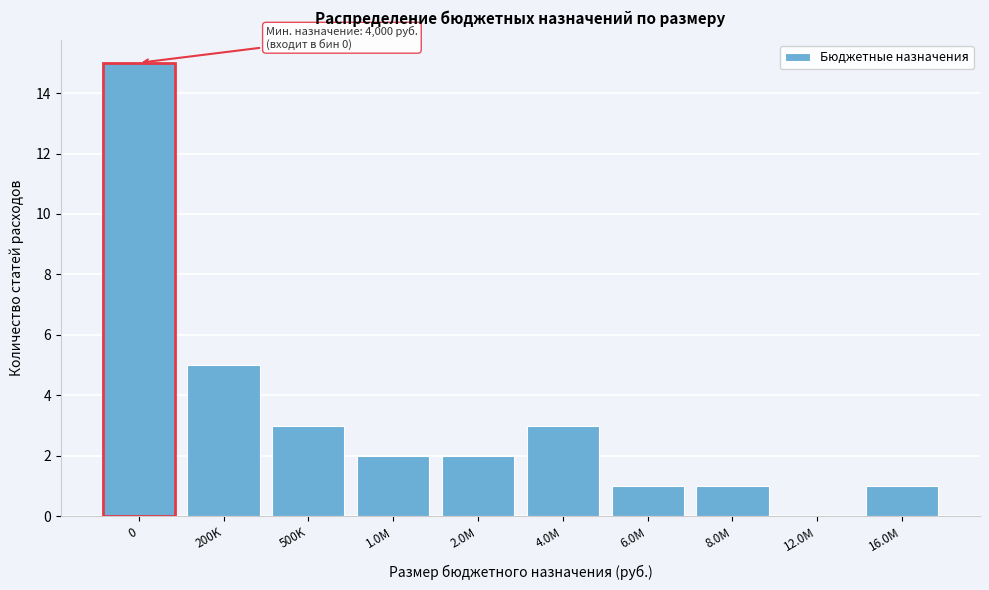

Reading right to left, extract all data points from this chart.

16.0M=1	12.0M=0	8.0M=1	6.0M=1	4.0M=3	2.0M=2	1.0M=2	500K=3	200K=5	0=15